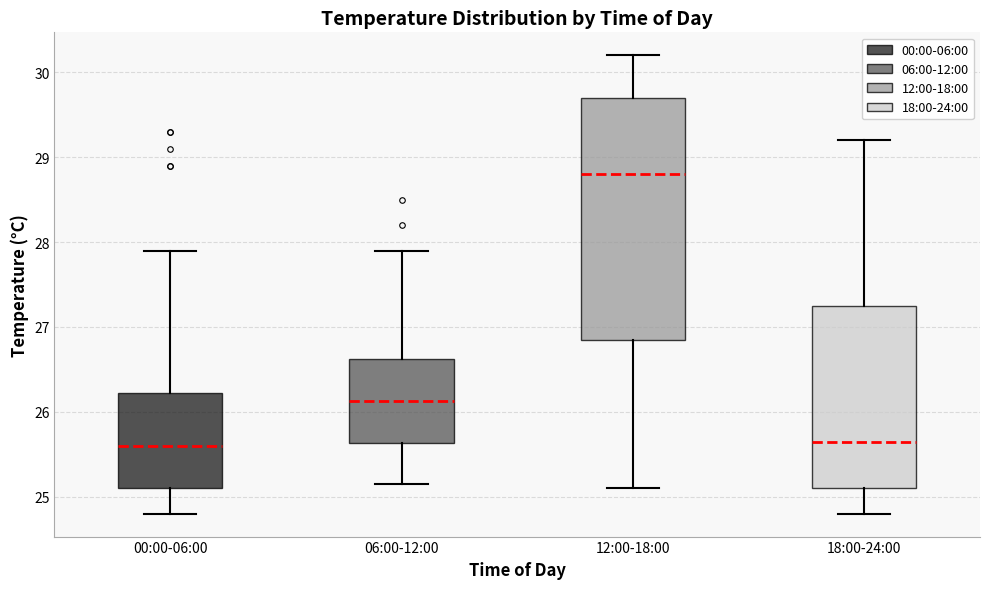

Reading left to right, transcribe this box plot: for each box, give where its median line is, the range the box spans, and where its two whiskers end, as read against the y-axis. The values are not printed on the chart, so give them approximately, as read against the axis.

00:00-06:00: median 25.6, box 25.1 to 26.2, whiskers 24.8 to 27.9
06:00-12:00: median 26.1, box 25.6 to 26.6, whiskers 25.2 to 27.9
12:00-18:00: median 28.8, box 26.9 to 29.7, whiskers 25.1 to 30.2
18:00-24:00: median 25.7, box 25.1 to 27.3, whiskers 24.8 to 29.2